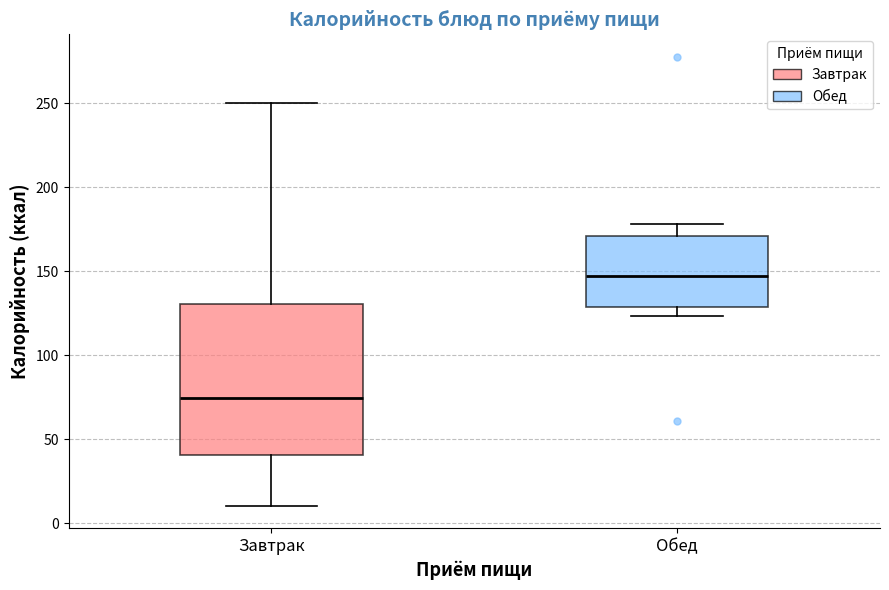

Reading left to right, transcribe this box plot: for each box, give where its median line is, the range the box spans, and where its two whiskers end, as read against the y-axis. The values are not printed on the chart, so give them approximately, as read against the axis.

Завтрак: median 75, box 40 to 130, whiskers 10 to 250
Обед: median 145, box 130 to 170, whiskers 125 to 180